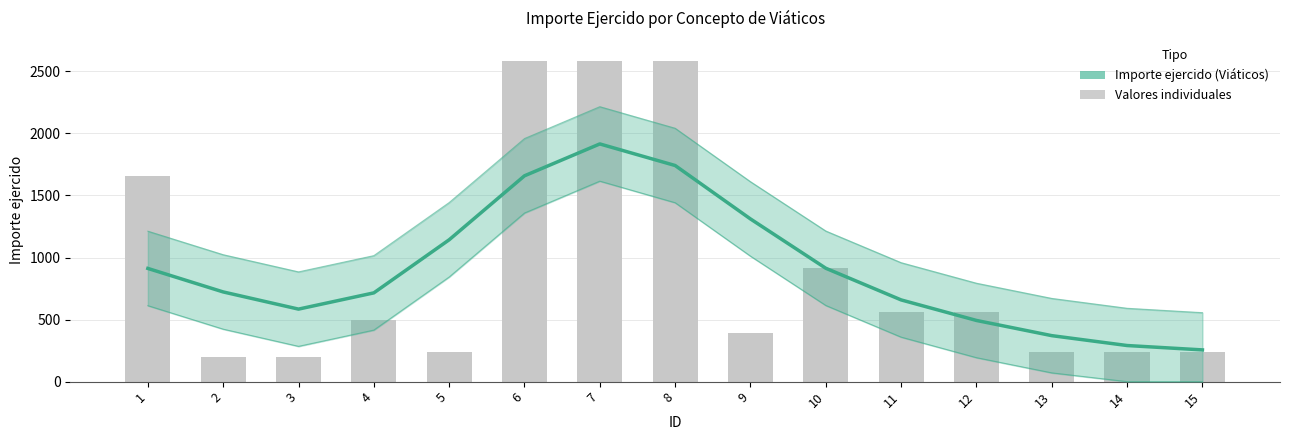

Between 13 and 5, which is larger?

5